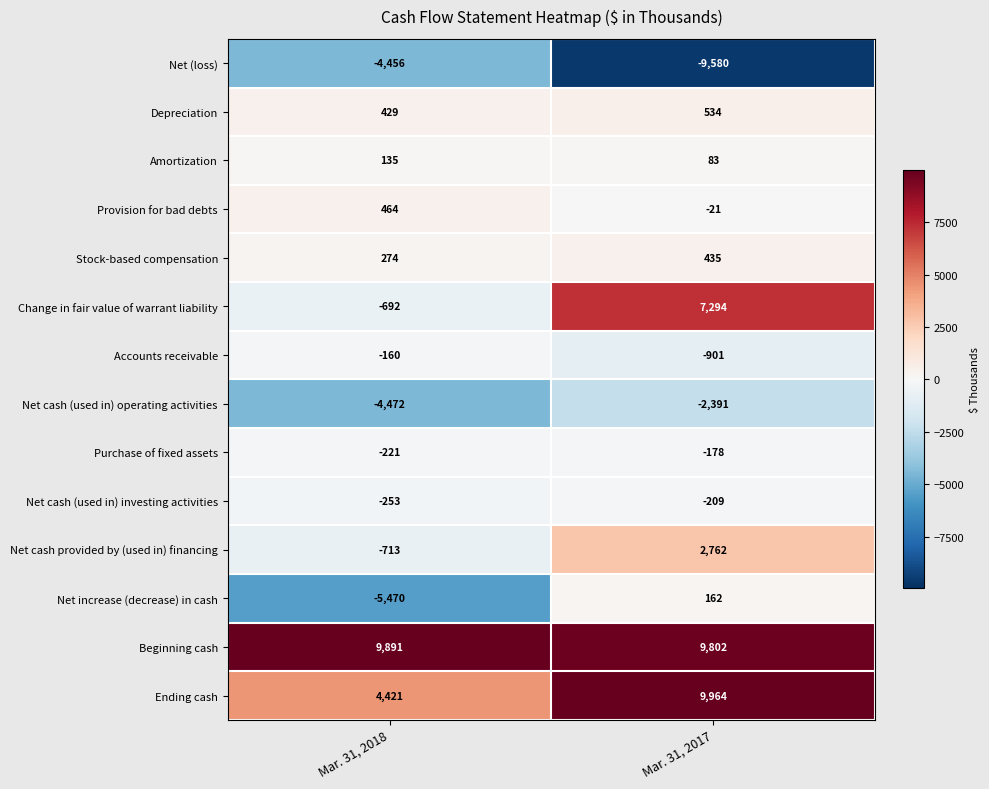

What is the difference between the highest and lowest values at Mar. 31, 2017?

19544